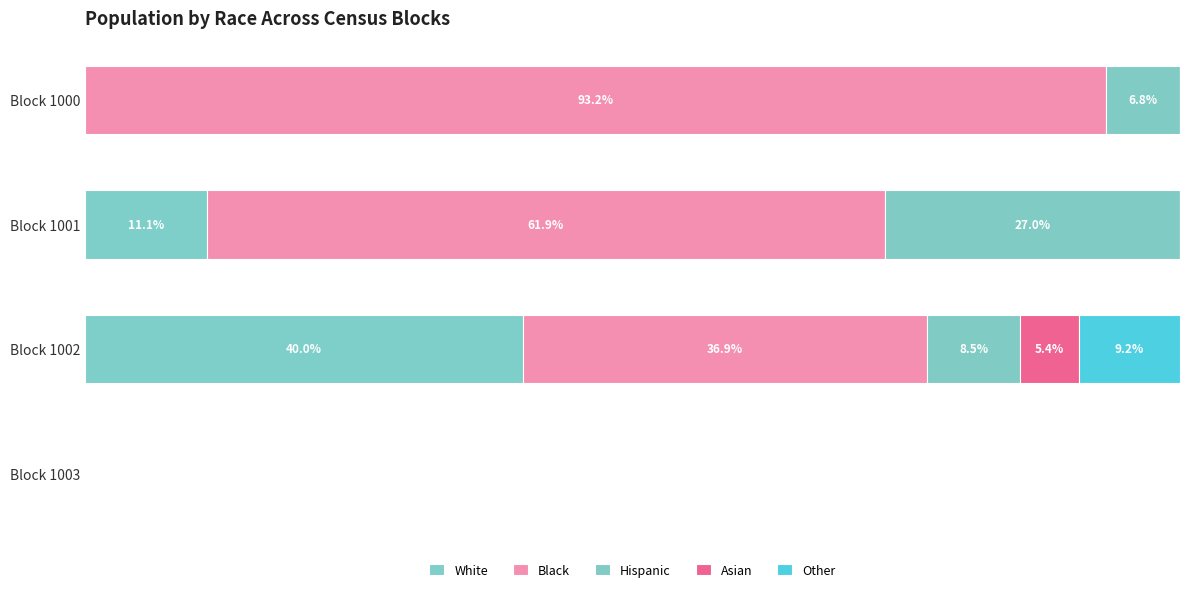

Reading right to left, what are all the values shown in this chart?

White: 0.0	40.0	11.1	0.0
Black: 0.0	36.9	61.9	93.2
Hispanic: 0.0	8.5	27.0	6.8
Asian: 0.0	5.4	0.0	0.0
Other: 0.0	9.2	0.0	0.0